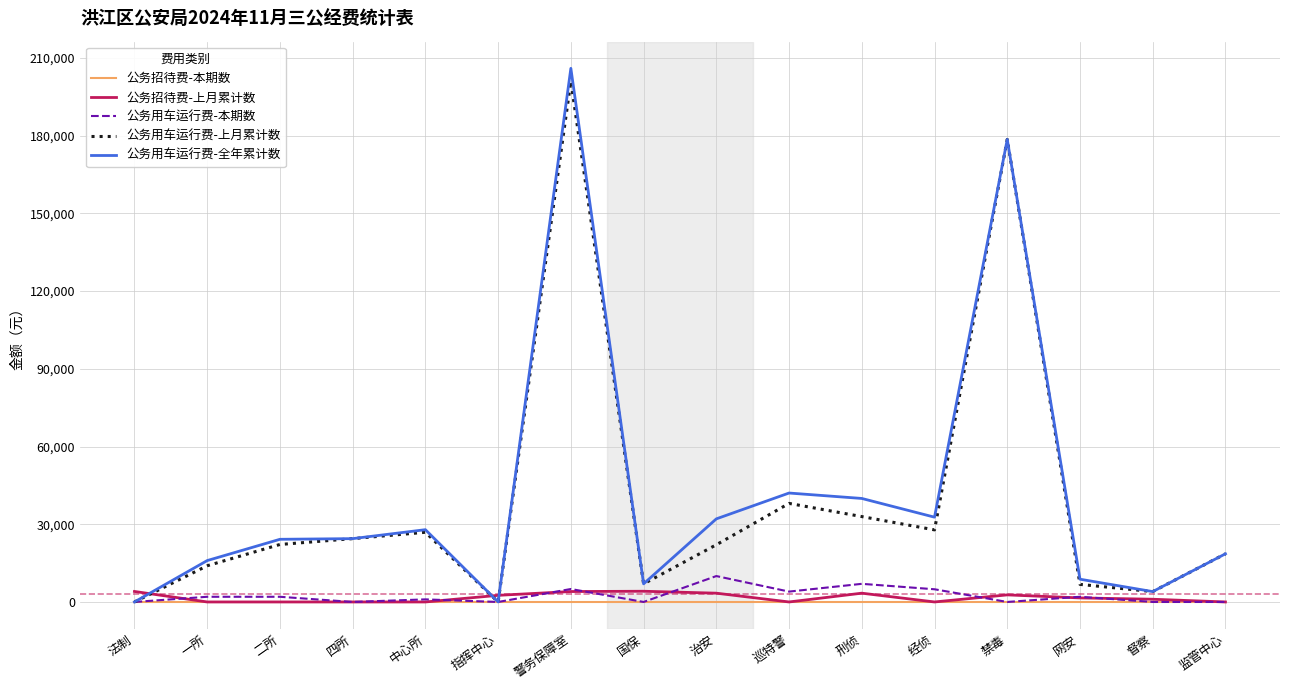

Which series has the largest range (max minus min)?

公务用车运行费-全年累计数